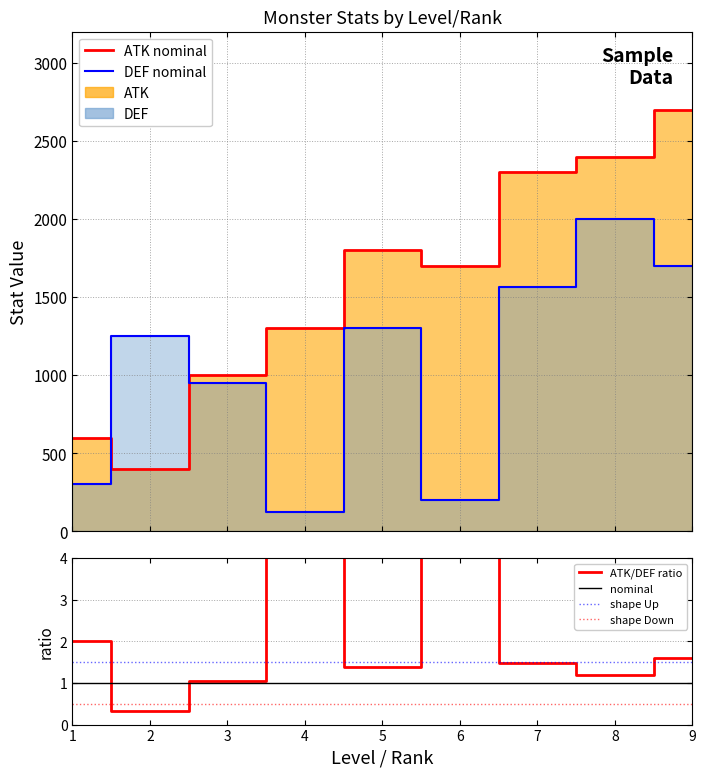

In ATK, how many points are lower than both neighbors (excluding endpoints)?

2